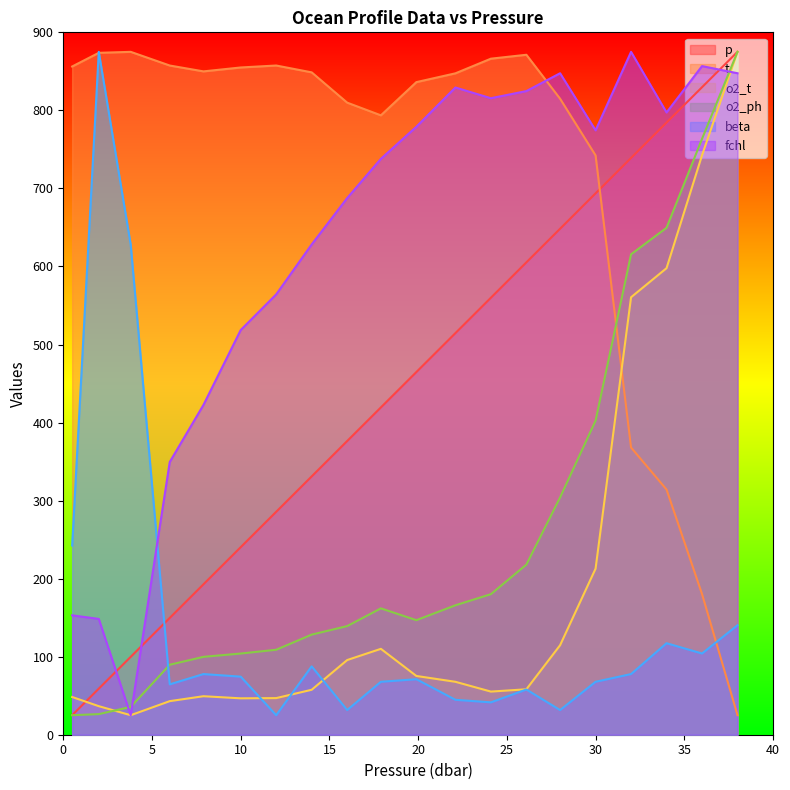

What is the sum of all beta values?

2928.1